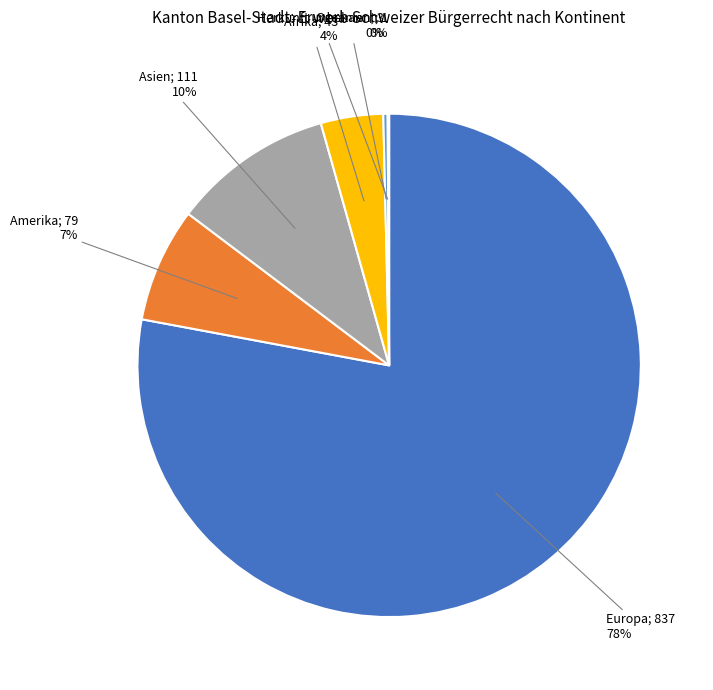

To the nearest percent, what is the average slice percentage?

17%